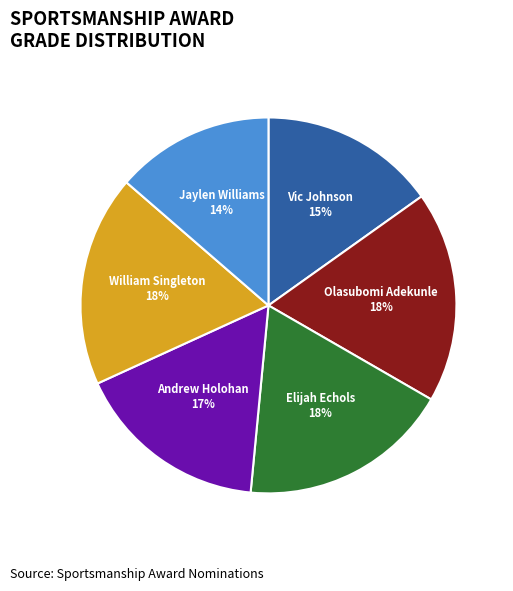

Which slice is the smallest?

Jaylen Williams